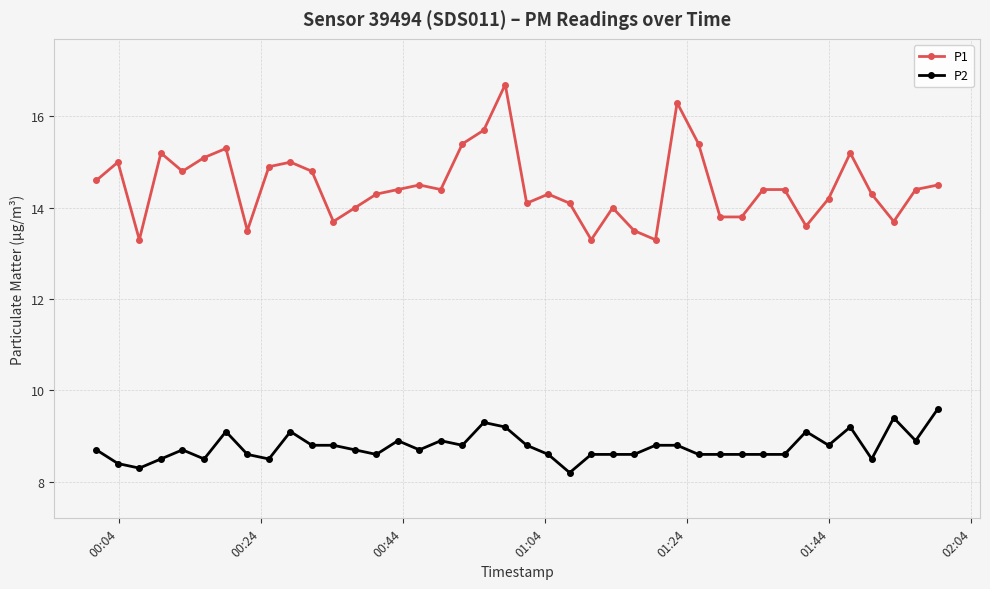

What is the average value of the P2 series?

8.8